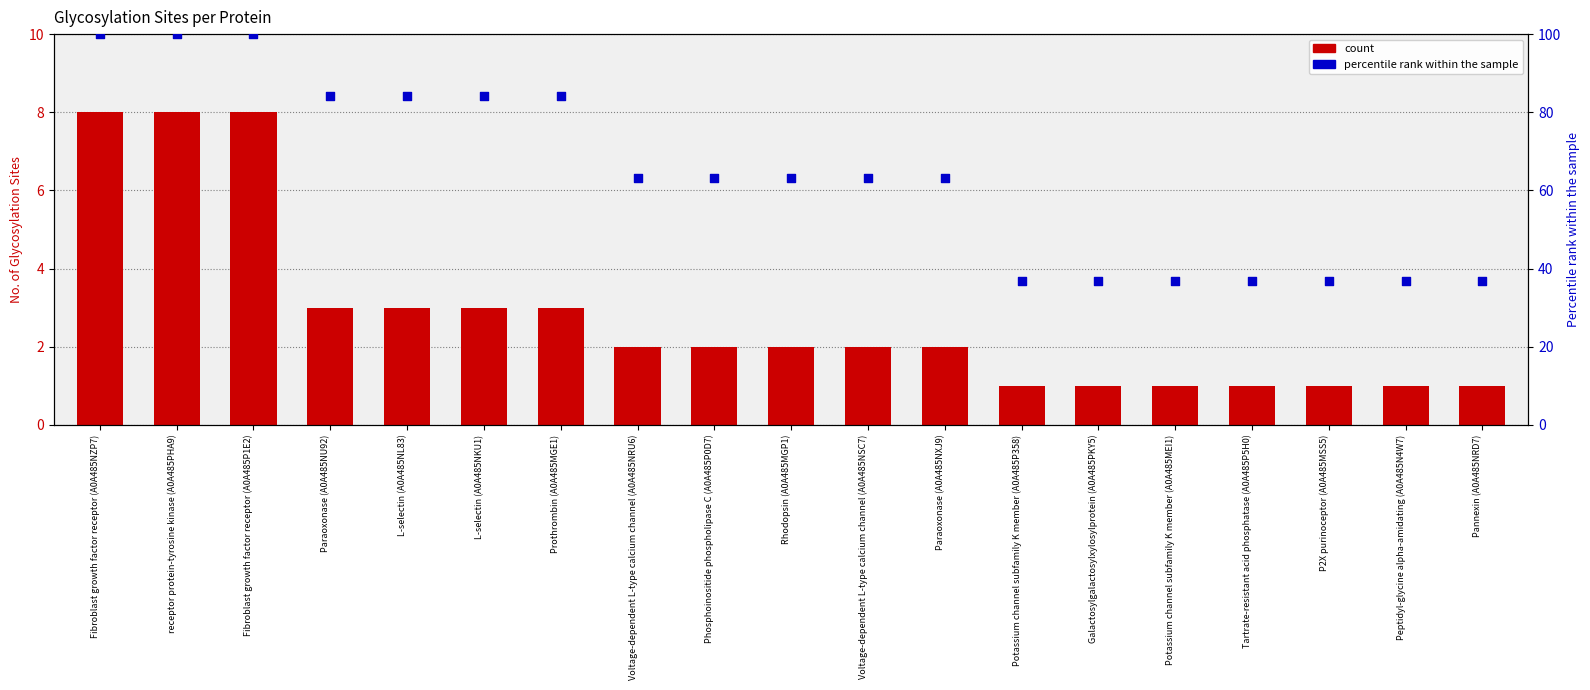

What are all the series names shown in the legend?

count, percentile rank within the sample